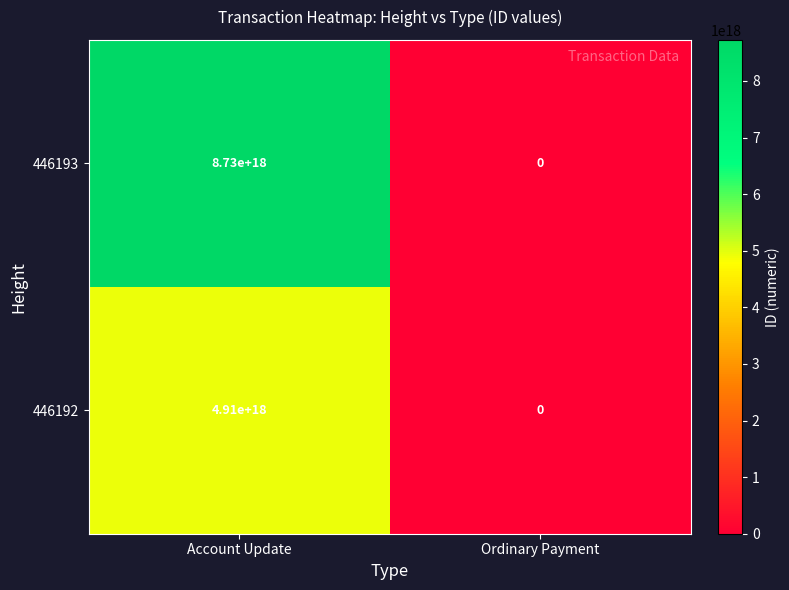

Between Account Update and Ordinary Payment, which series saw the biggest shift?

446193